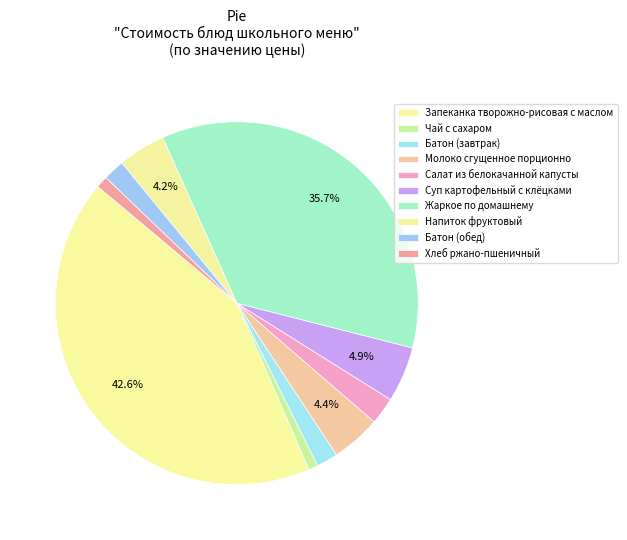

What is the largest slice in the pie chart?

Запеканка творожно-рисовая с маслом